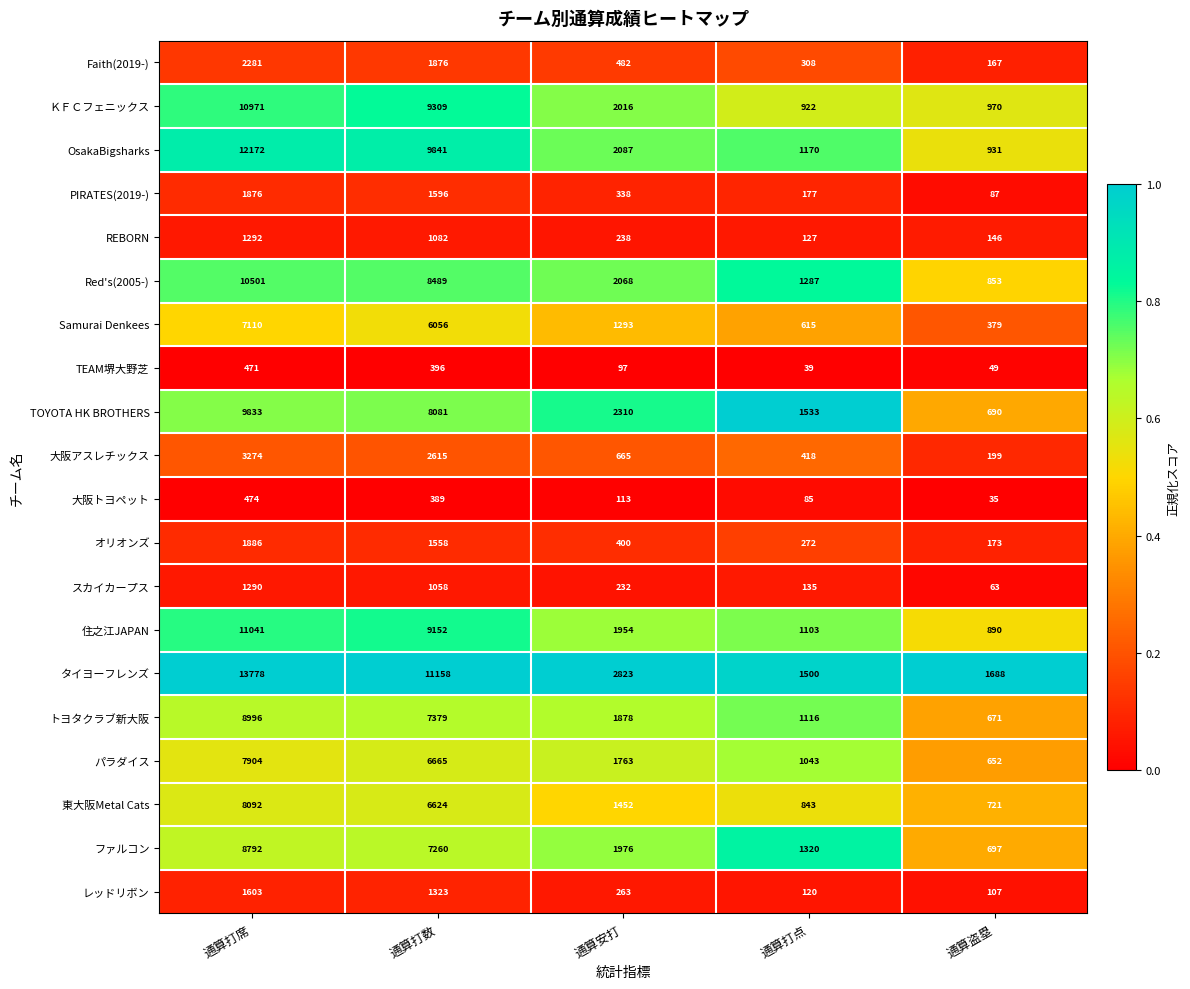

Is it true that 大阪トヨペット equals 35 at 通算盗塁?

True